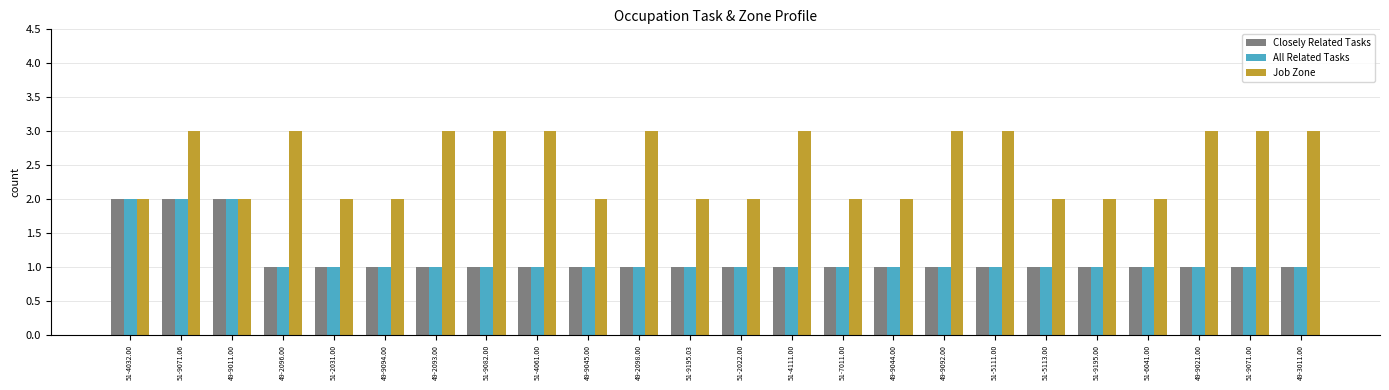

What position from the left is 49-9044.00?

16